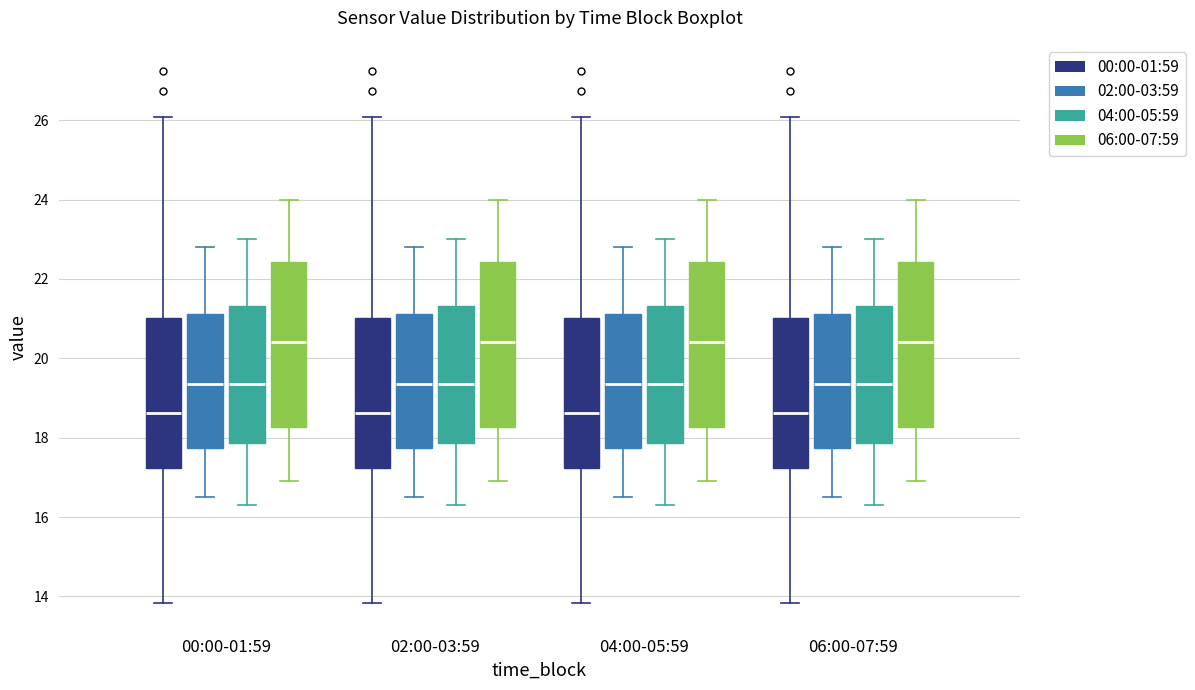

Reading left to right, transcribe this box plot: for each box, give where its median line is, the range the box spans, and where its two whiskers end, as read against the y-axis. The values are not printed on the chart, so give them approximately, as read against the axis.

00:00-01:59 (00:00-01:59): median 18.6, box 17.2 to 21.0, whiskers 13.8 to 26.0
00:00-01:59 (02:00-03:59): median 19.4, box 17.8 to 21.2, whiskers 16.6 to 22.8
00:00-01:59 (04:00-05:59): median 19.4, box 17.8 to 21.4, whiskers 16.4 to 23.0
00:00-01:59 (06:00-07:59): median 20.4, box 18.2 to 22.4, whiskers 17.0 to 24.0
02:00-03:59 (00:00-01:59): median 18.6, box 17.2 to 21.0, whiskers 13.8 to 26.0
02:00-03:59 (02:00-03:59): median 19.4, box 17.8 to 21.2, whiskers 16.6 to 22.8
02:00-03:59 (04:00-05:59): median 19.4, box 17.8 to 21.4, whiskers 16.4 to 23.0
02:00-03:59 (06:00-07:59): median 20.4, box 18.2 to 22.4, whiskers 17.0 to 24.0
04:00-05:59 (00:00-01:59): median 18.6, box 17.2 to 21.0, whiskers 13.8 to 26.0
04:00-05:59 (02:00-03:59): median 19.4, box 17.8 to 21.2, whiskers 16.6 to 22.8
04:00-05:59 (04:00-05:59): median 19.4, box 17.8 to 21.4, whiskers 16.4 to 23.0
04:00-05:59 (06:00-07:59): median 20.4, box 18.2 to 22.4, whiskers 17.0 to 24.0
06:00-07:59 (00:00-01:59): median 18.6, box 17.2 to 21.0, whiskers 13.8 to 26.0
06:00-07:59 (02:00-03:59): median 19.4, box 17.8 to 21.2, whiskers 16.6 to 22.8
06:00-07:59 (04:00-05:59): median 19.4, box 17.8 to 21.4, whiskers 16.4 to 23.0
06:00-07:59 (06:00-07:59): median 20.4, box 18.2 to 22.4, whiskers 17.0 to 24.0